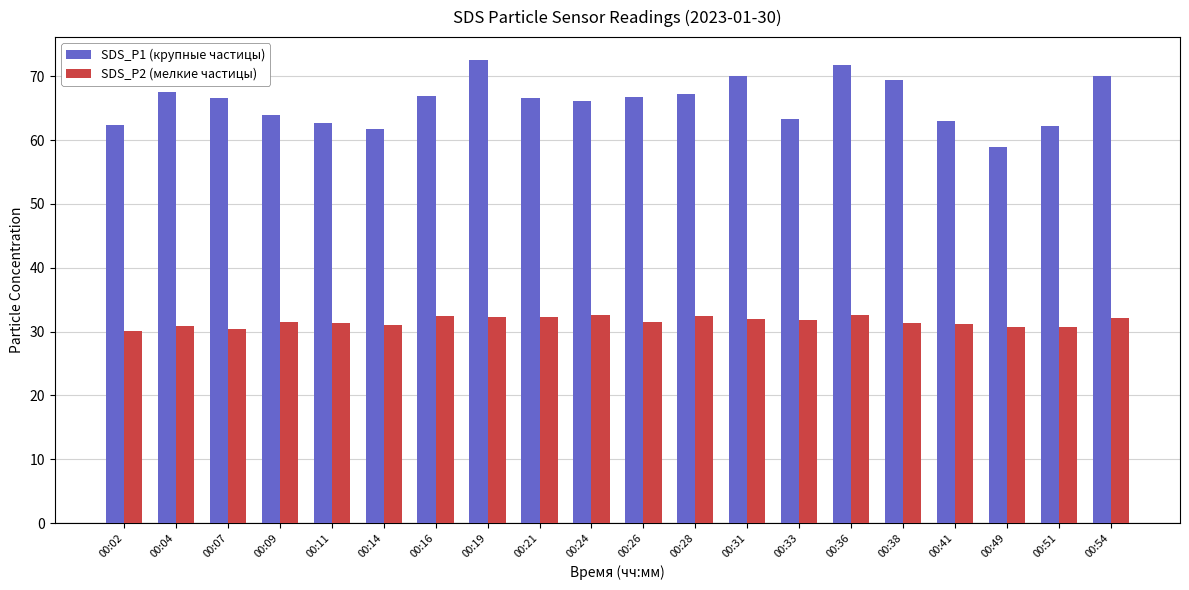

What is the minimum value shown in the chart?

30.2